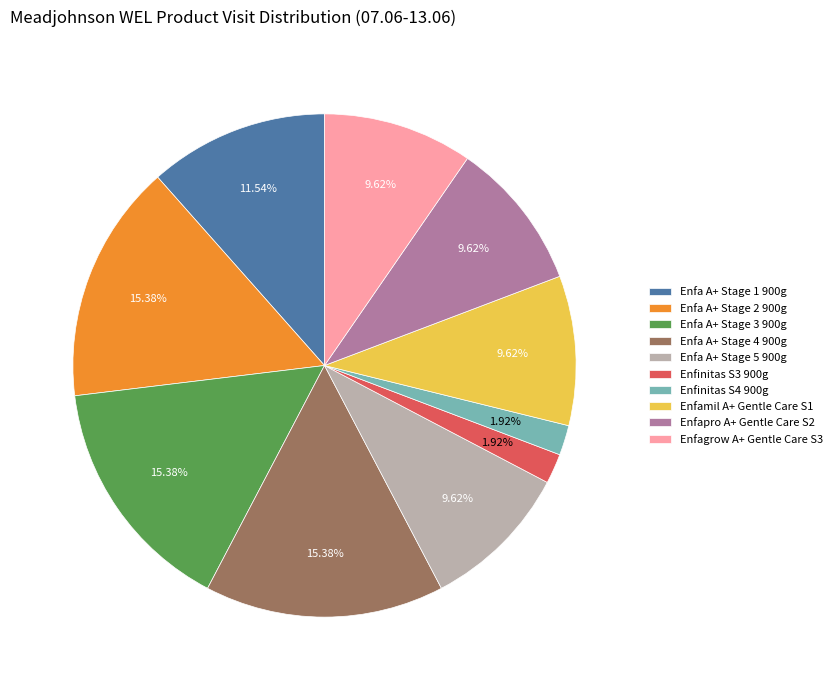

Do Enfinitas S4 900g and Enfapro A+ Gentle Care S2 together represent more than half of the pie?

No